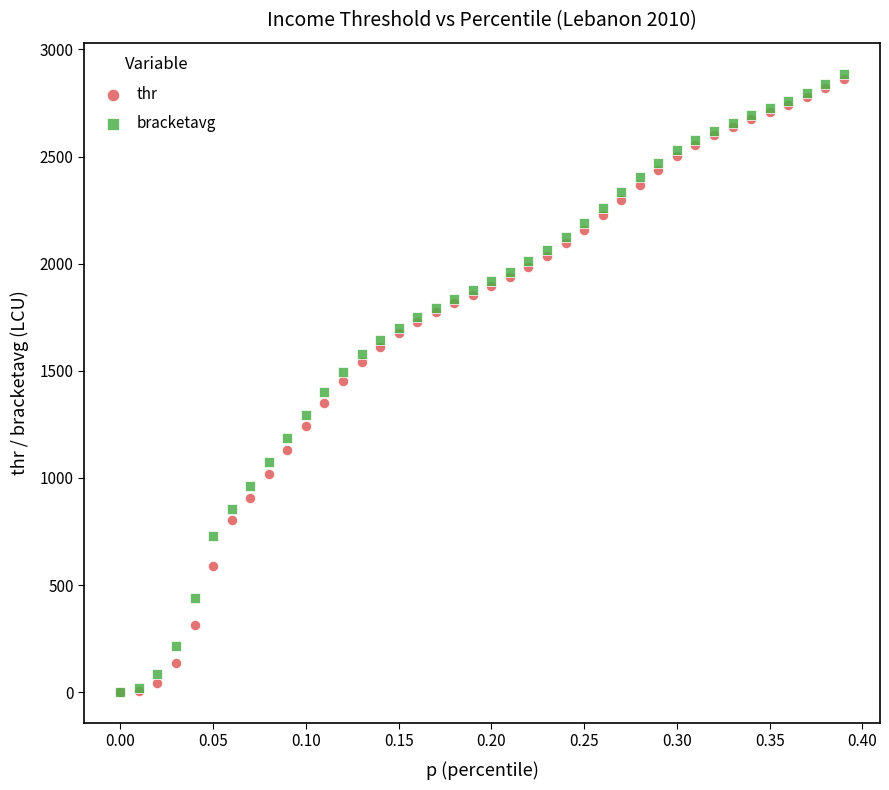

What are all the series names shown in the legend?

thr, bracketavg